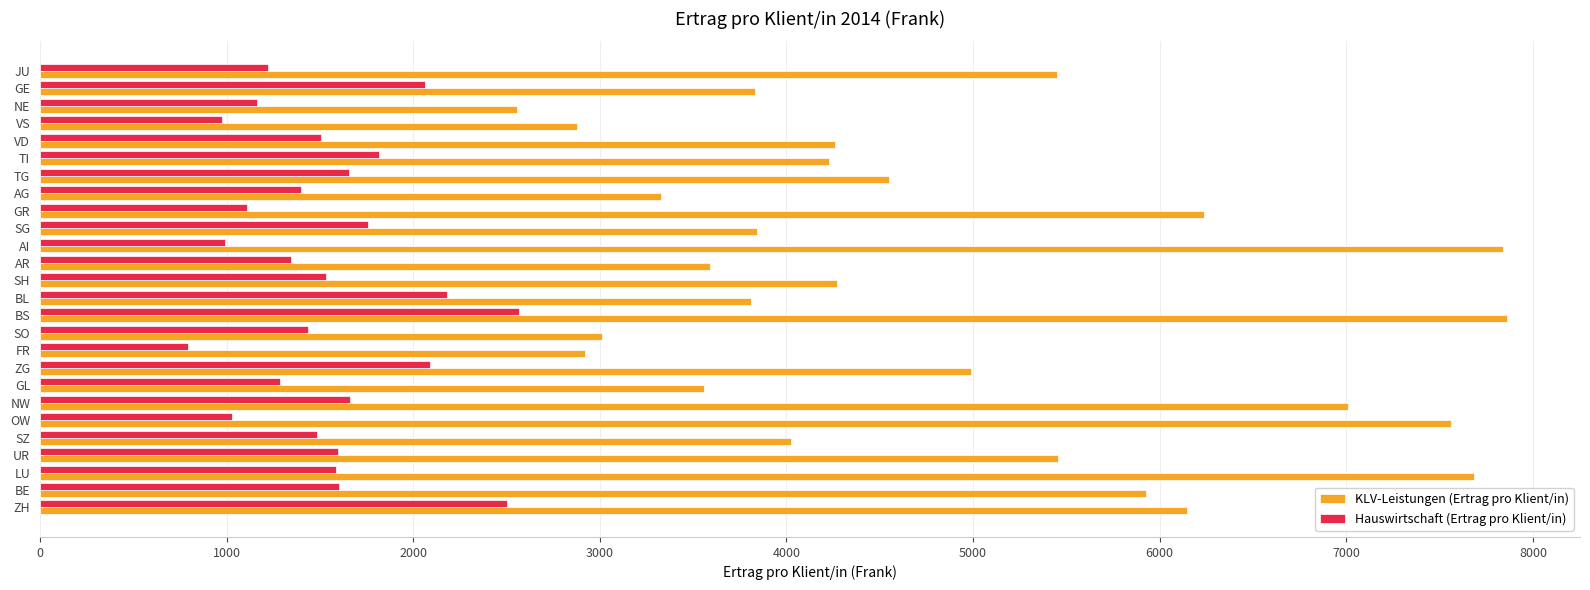

What is the sum of all Hauswirtschaft (Ertrag pro Klient/in) values?

40358.4